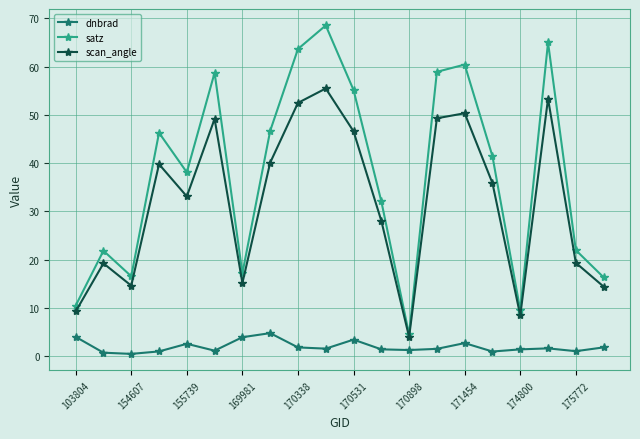

Which series has the widest spread of values?

satz